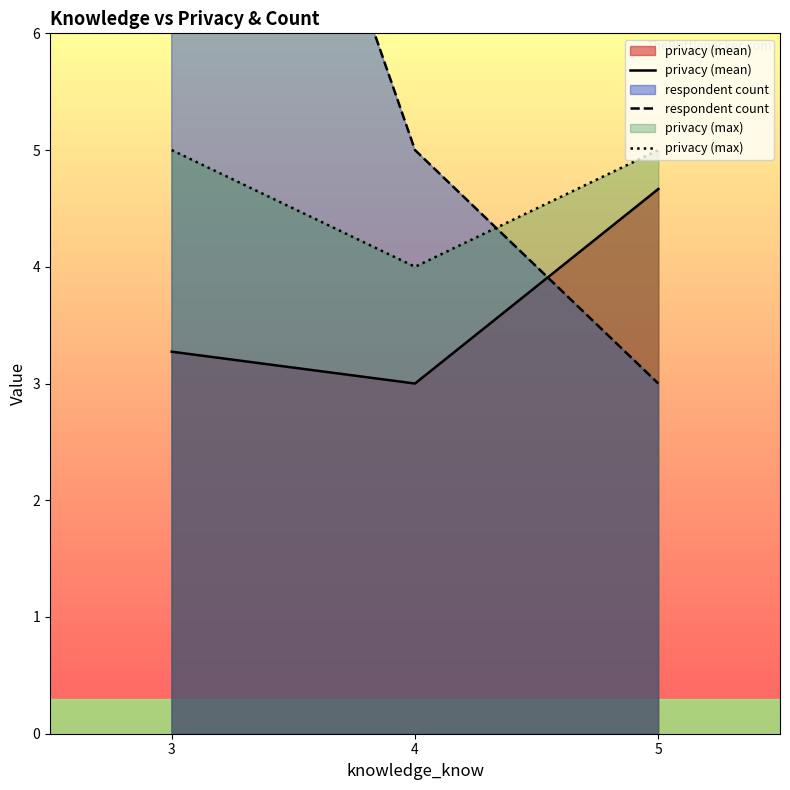

Reading left to right, transcribe all the data shown in this chart.

privacy (mean): 3=3.3	4=3.0	5=4.7
respondent count: 3=11.0	4=5.0	5=3.0
privacy (max): 3=5.0	4=4.0	5=5.0